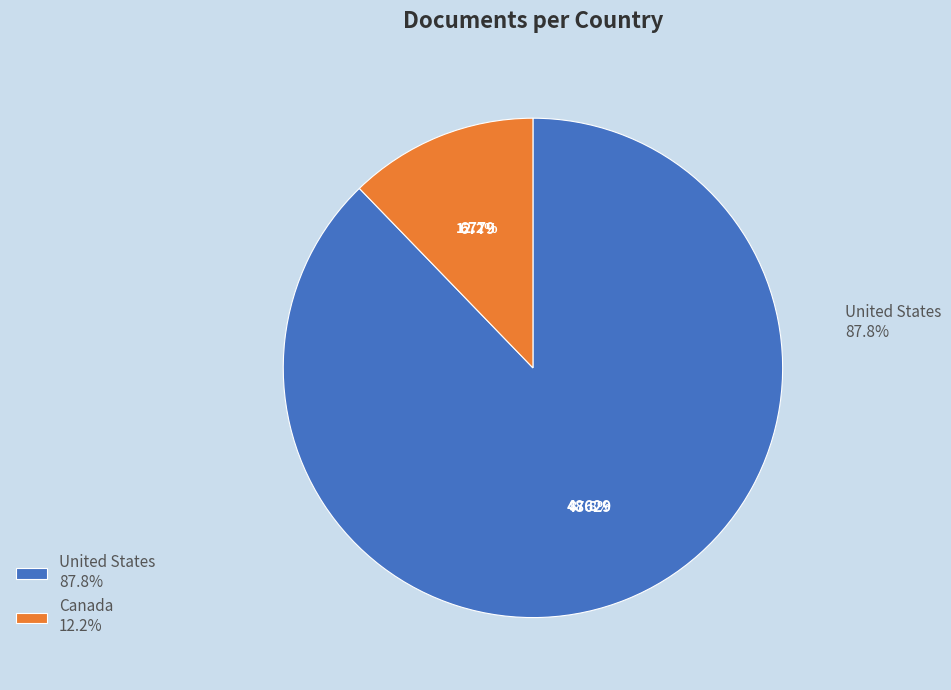

Is there any slice that represents more than half of the pie?

Yes